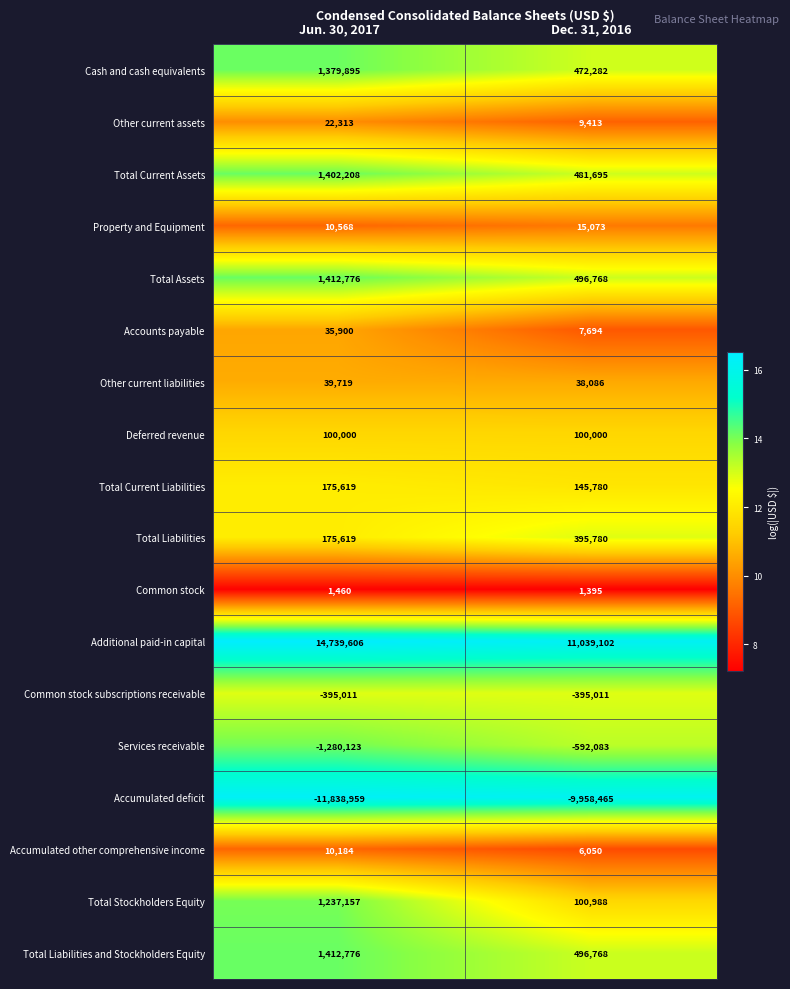

What value does the Common stock series have at Jun. 30, 2017, to the nearest 5?

1460